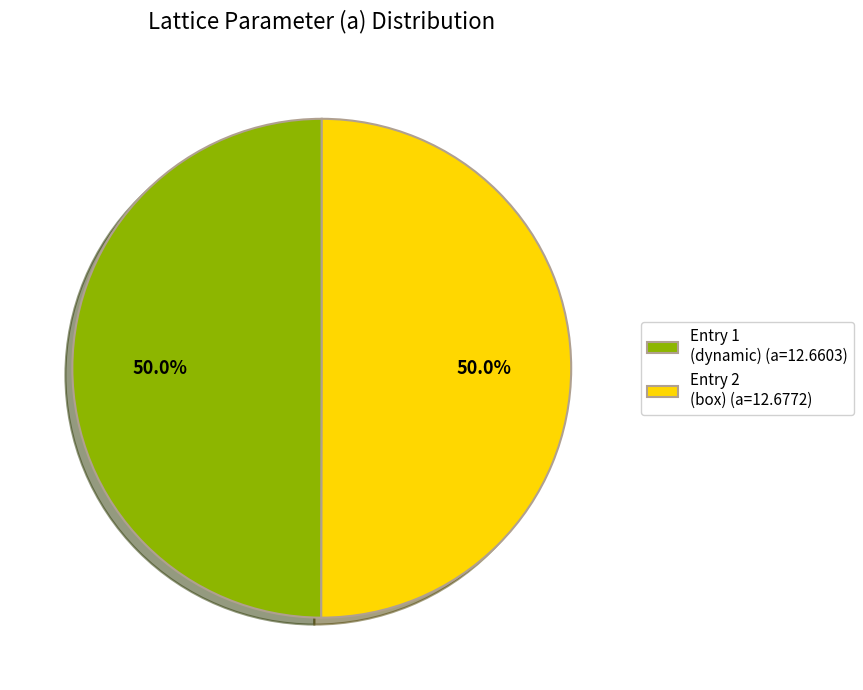

How many segments does this pie chart have?

2